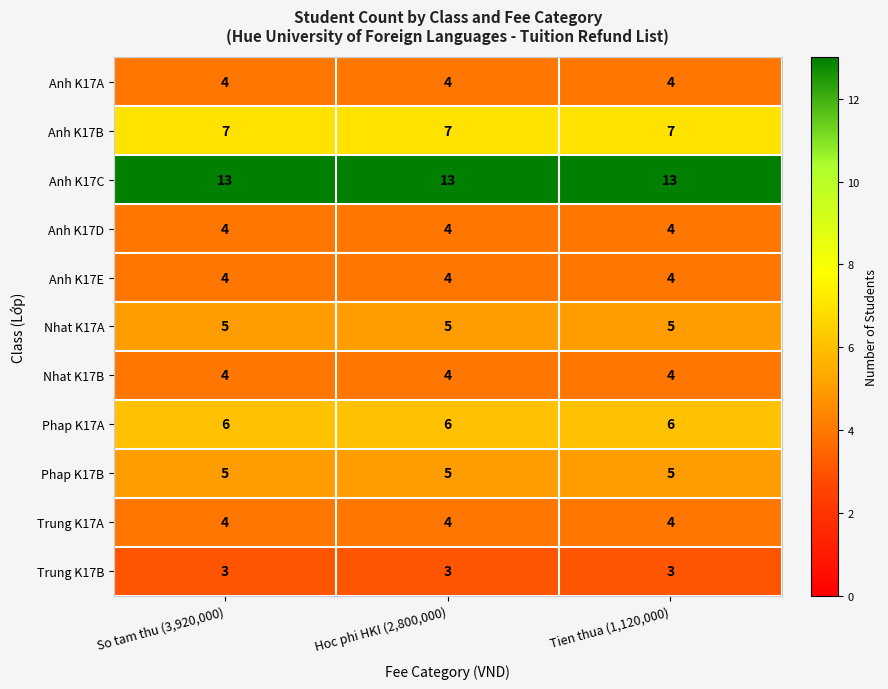

Which series has the largest total across all categories?

Anh K17C